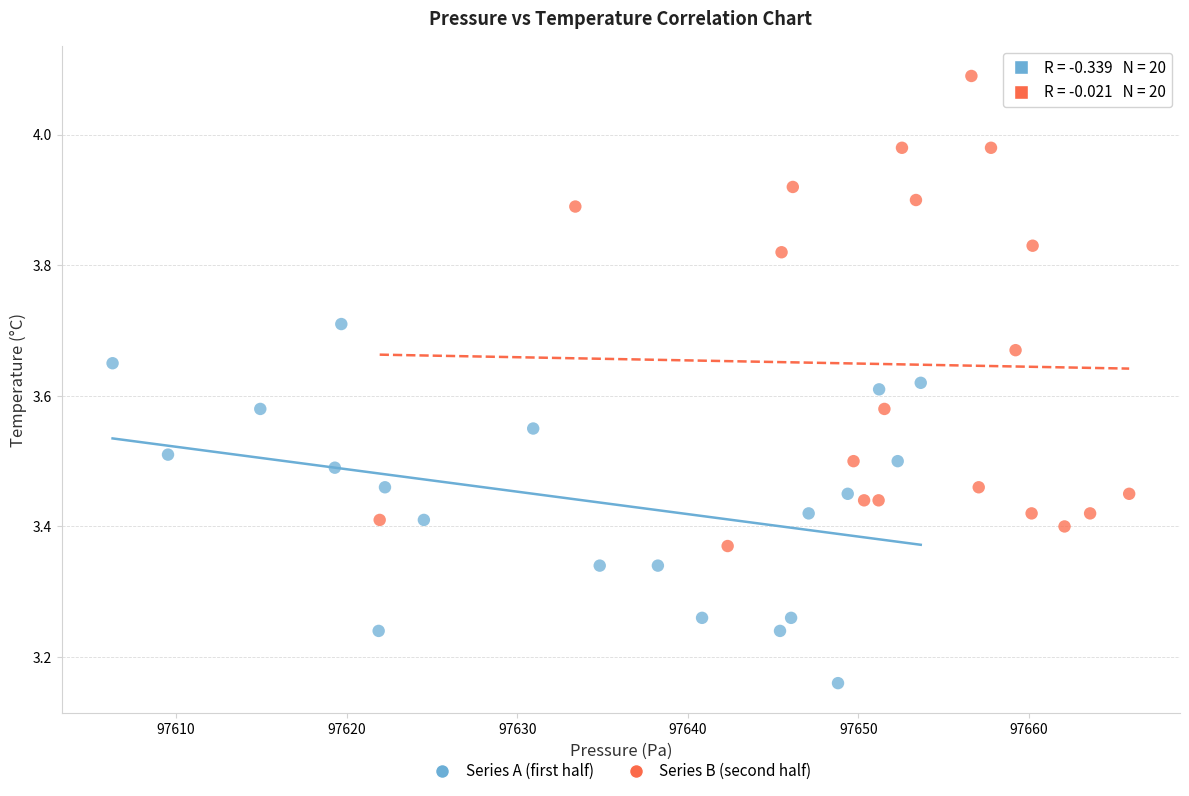

Which series contains the lowest Y value?

Series A (first half)